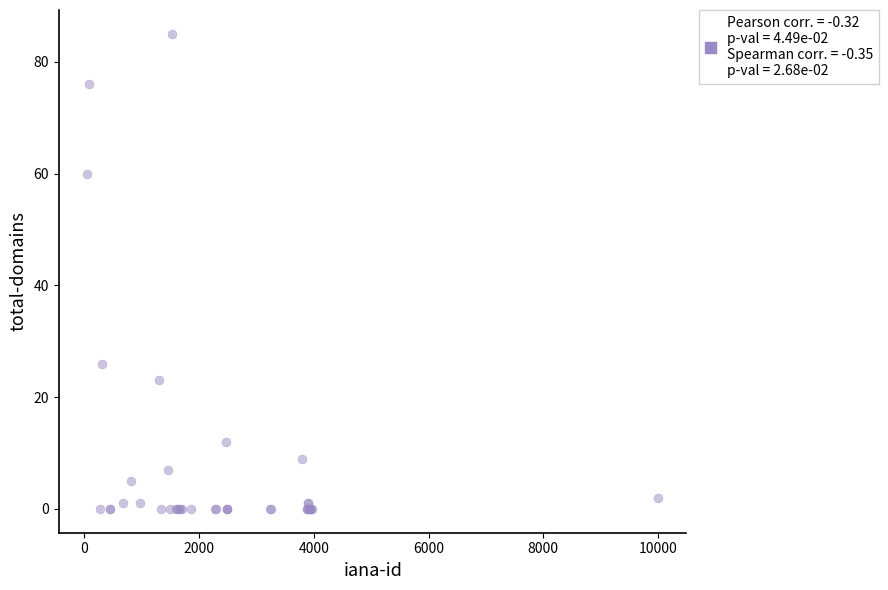

What Y value in the scatter plot is closest to 42?

26